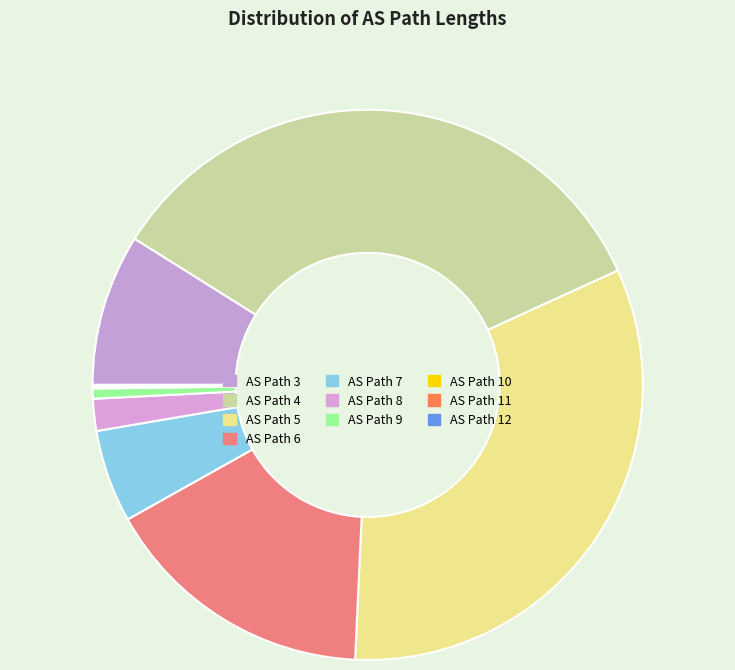

To the nearest percent, what is the difference between the largest and smallest slice percentages?

35%